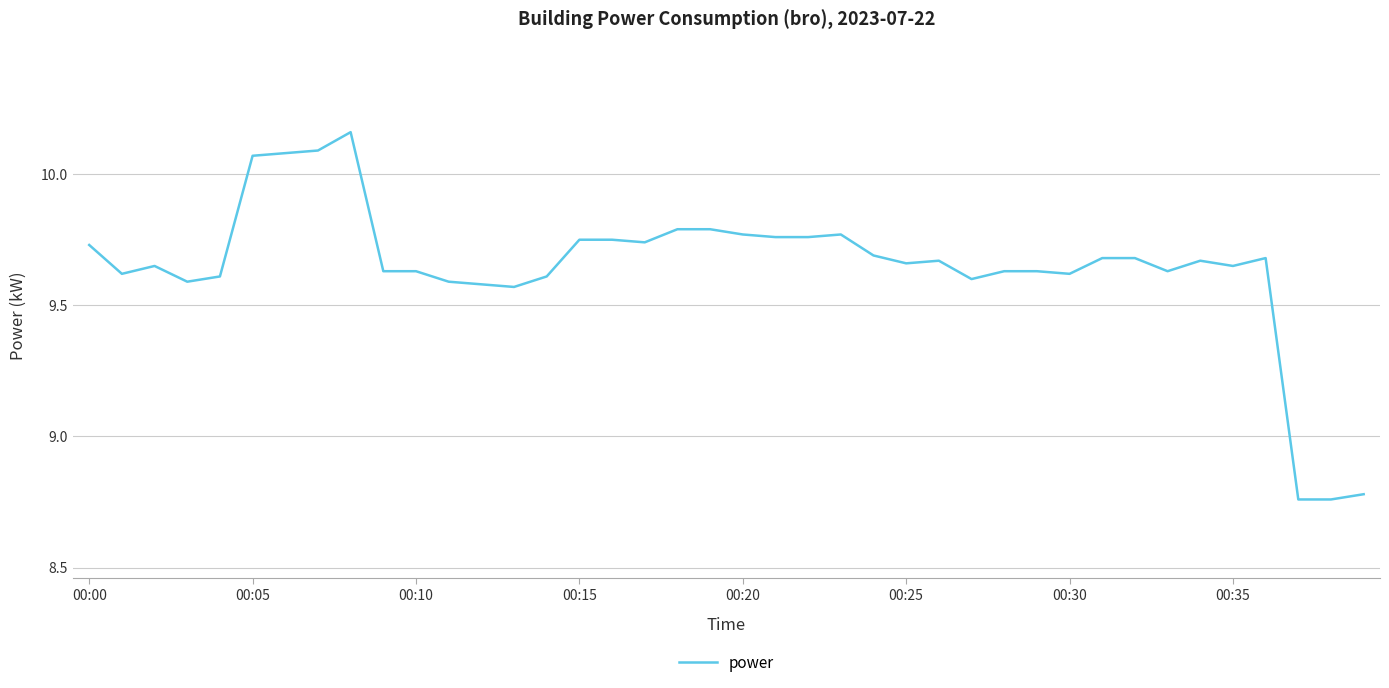

What is the difference between the maximum and minimum values?

1.4